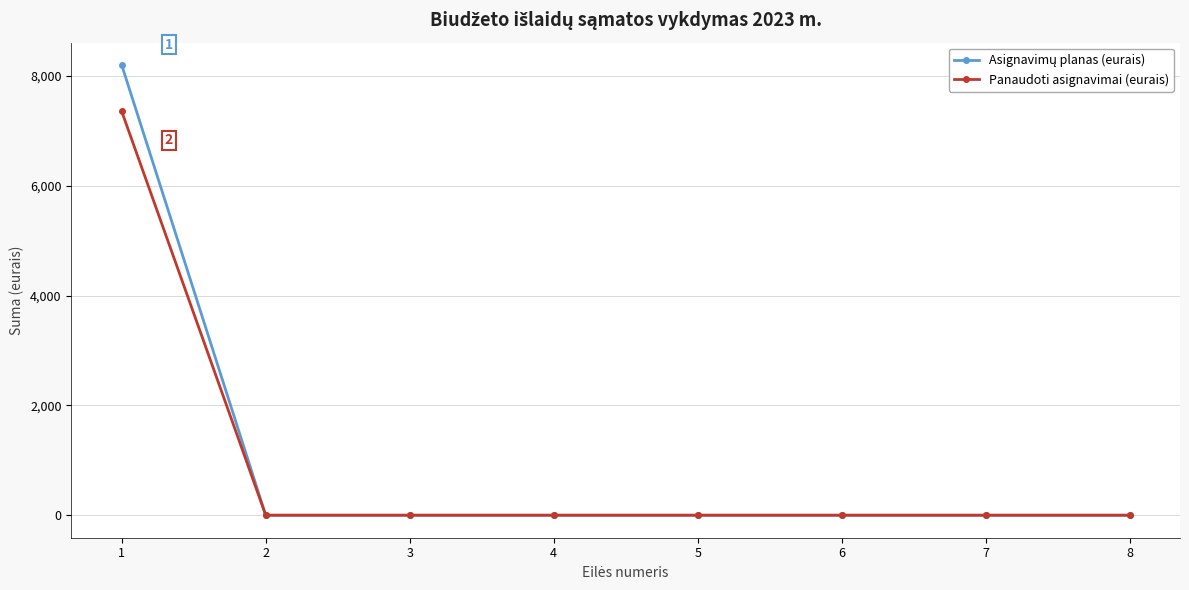

What is the greatest value displayed?

8200.0